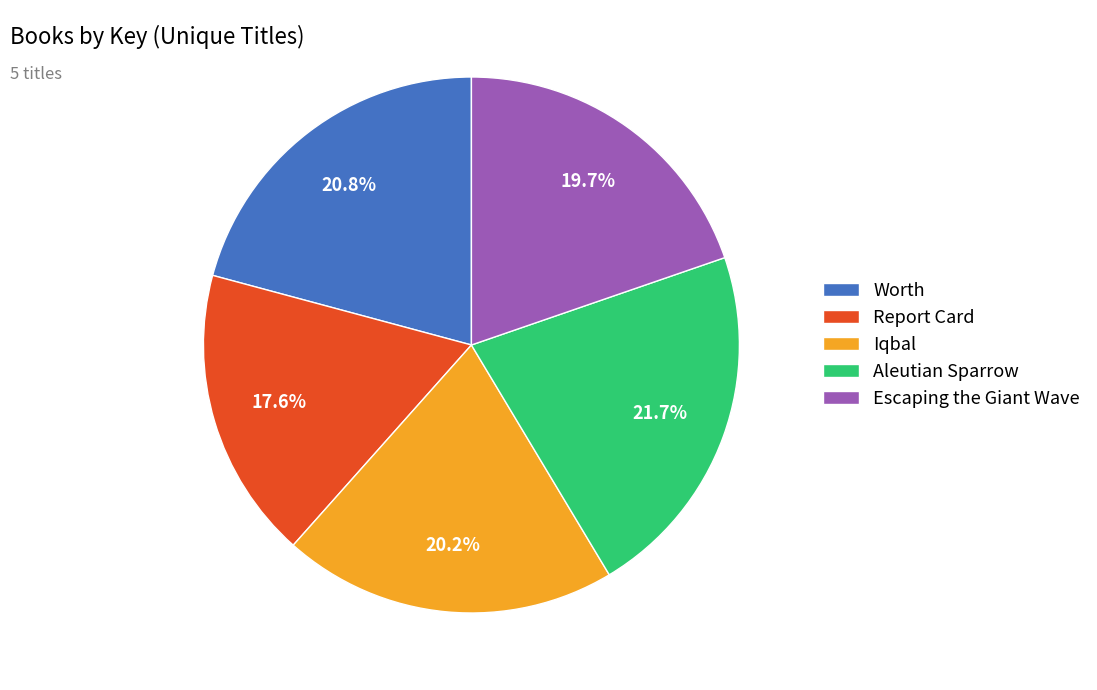

To the nearest percent, what portion does Escaping the Giant Wave represent?

20%